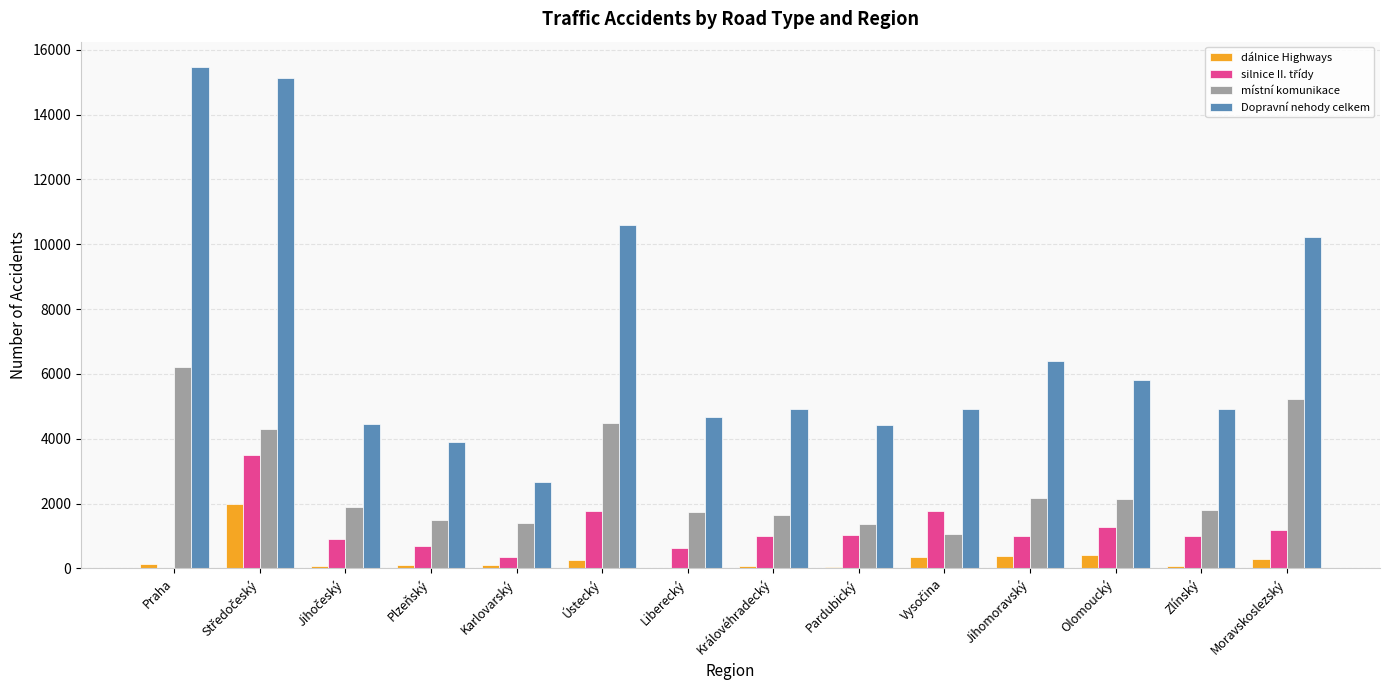

Are the bars horizontal?

No